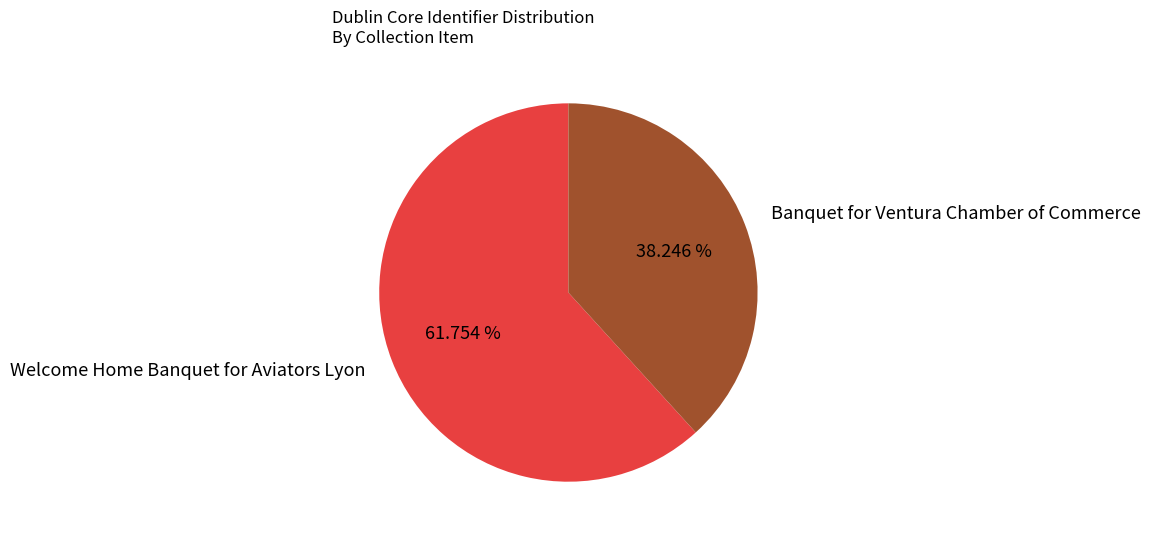

True or false: Banquet for Ventura Chamber of Commerce accounts for 28% of the total.

False